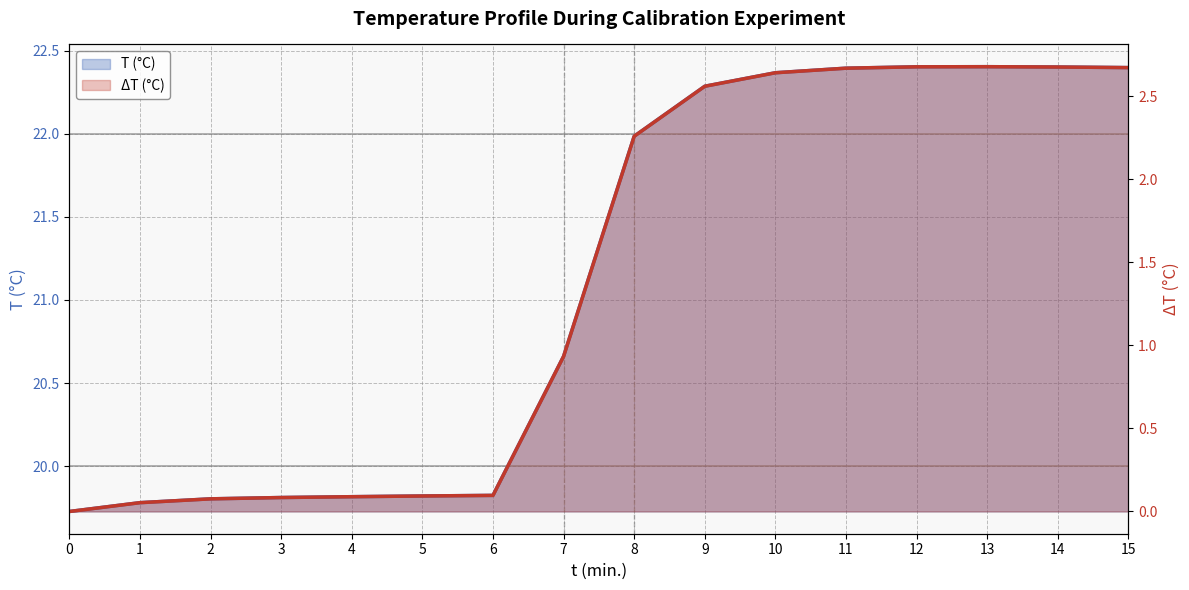

How many series are shown in this chart?

2